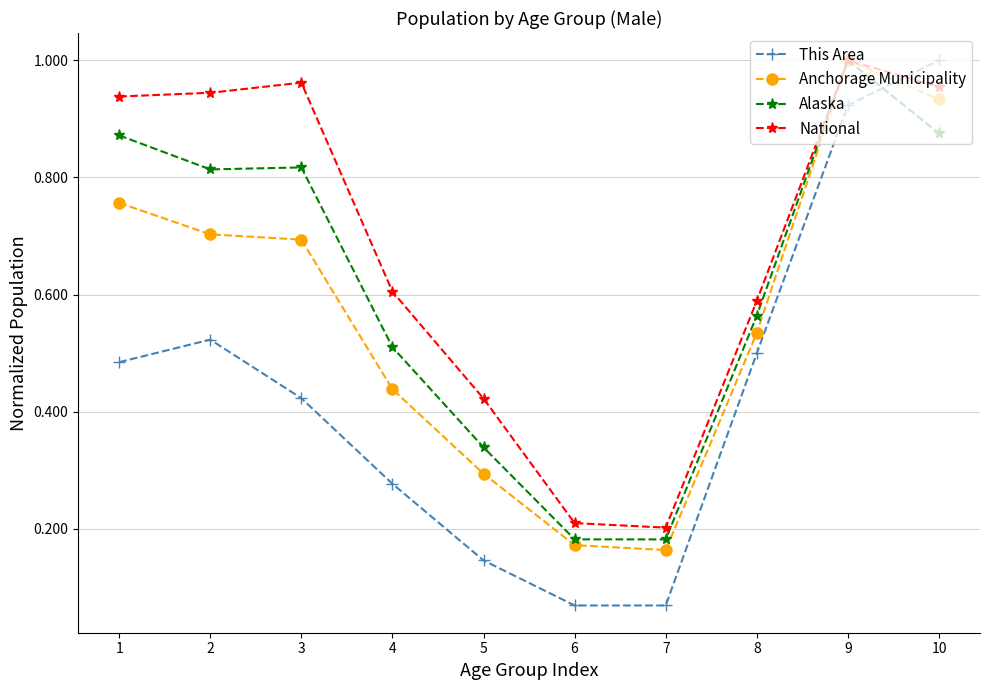

How many categories are shown in the chart?

10